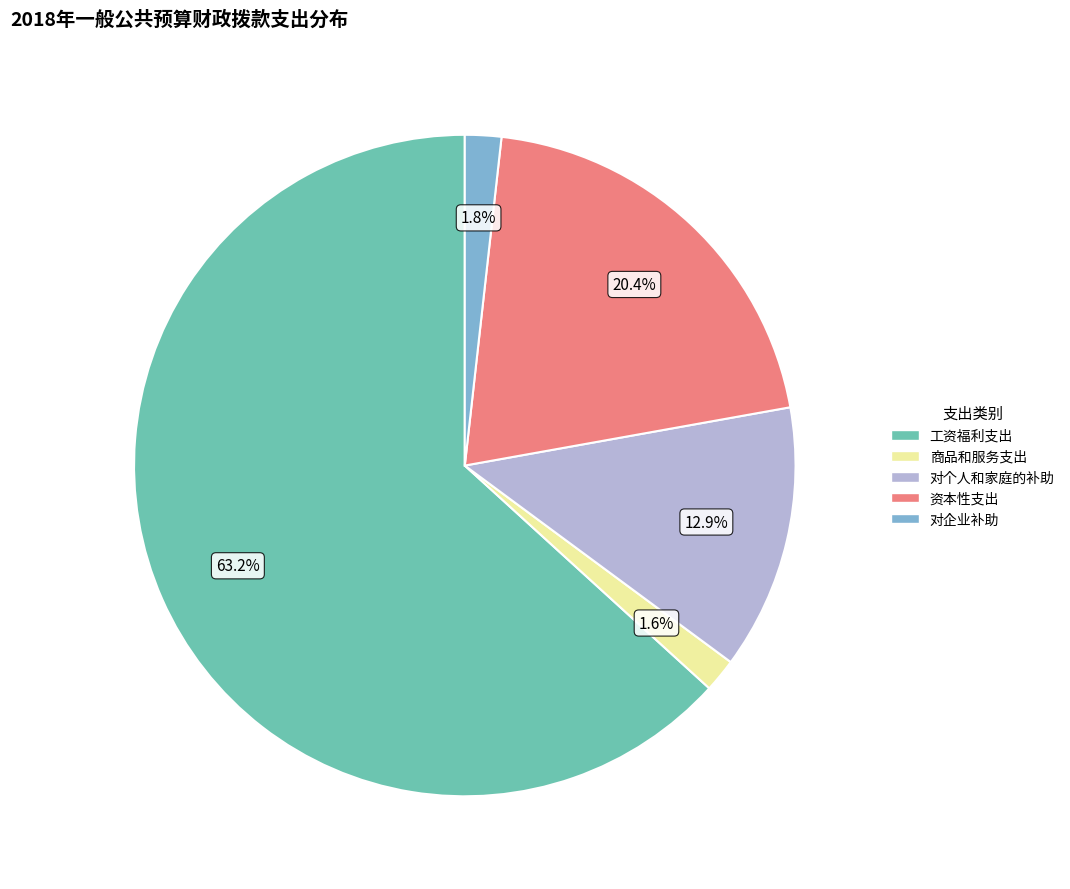

To the nearest percent, what is the combined percentage of 工资福利支出 and 对企业补助?

65%